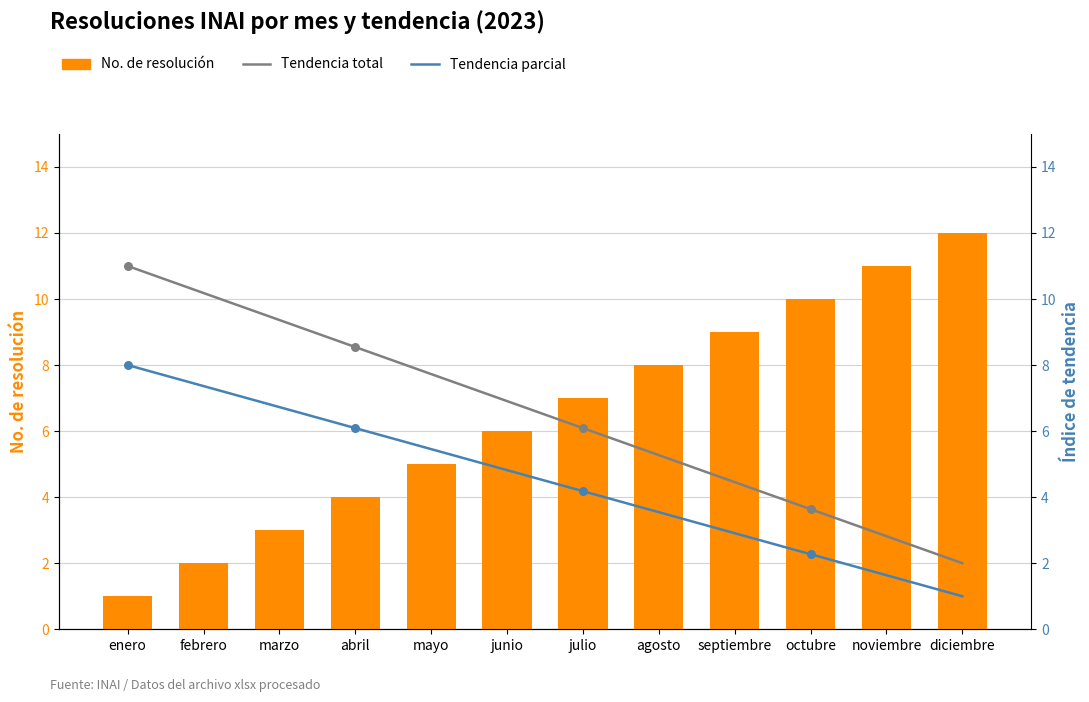

Is the value of Tendencia total at agosto greater than the value of No. de resolución at julio?

No